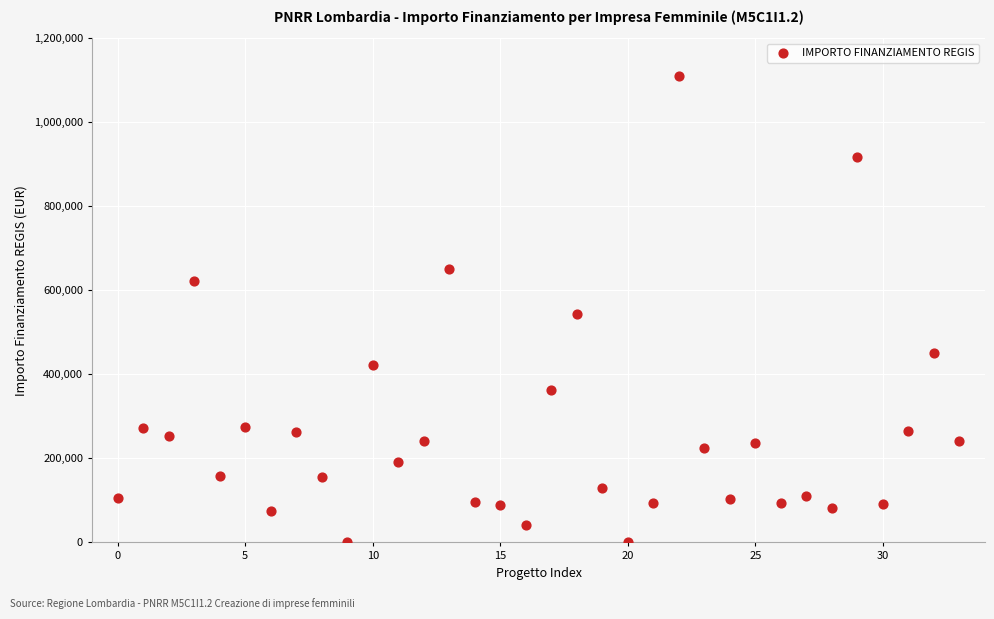

What is the range of Y values (max minus min)?

1108500.0